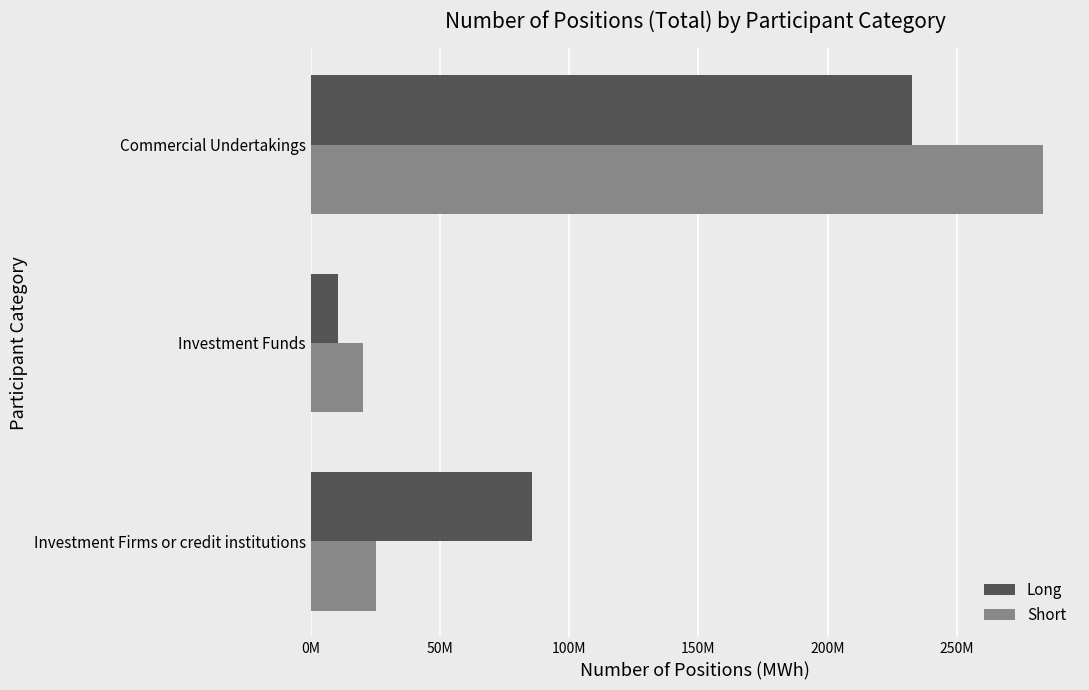

At which category is the sum across all series the highest?

Commercial Undertakings